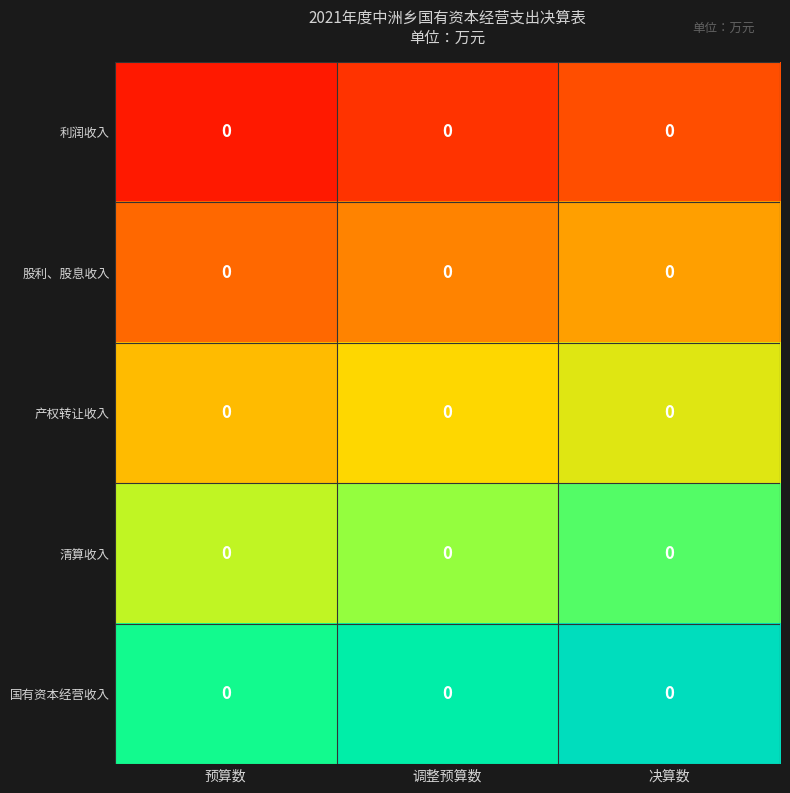

At which category is the sum across all series the highest?

决算数